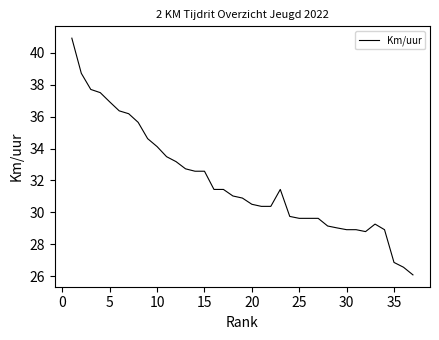

Is this an area chart (filled region under the line)?

No